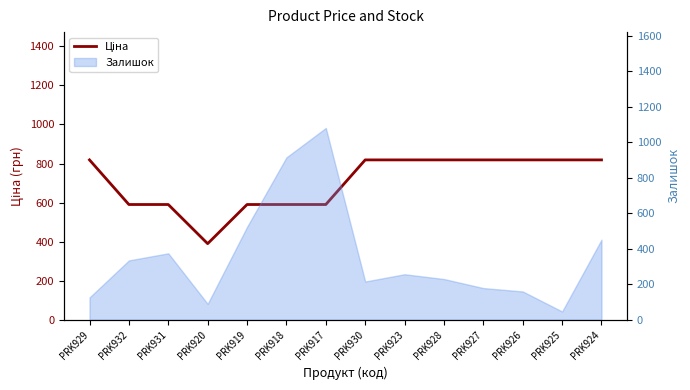

What is the sum of the values at PRK931 and PRK926?

1408.4